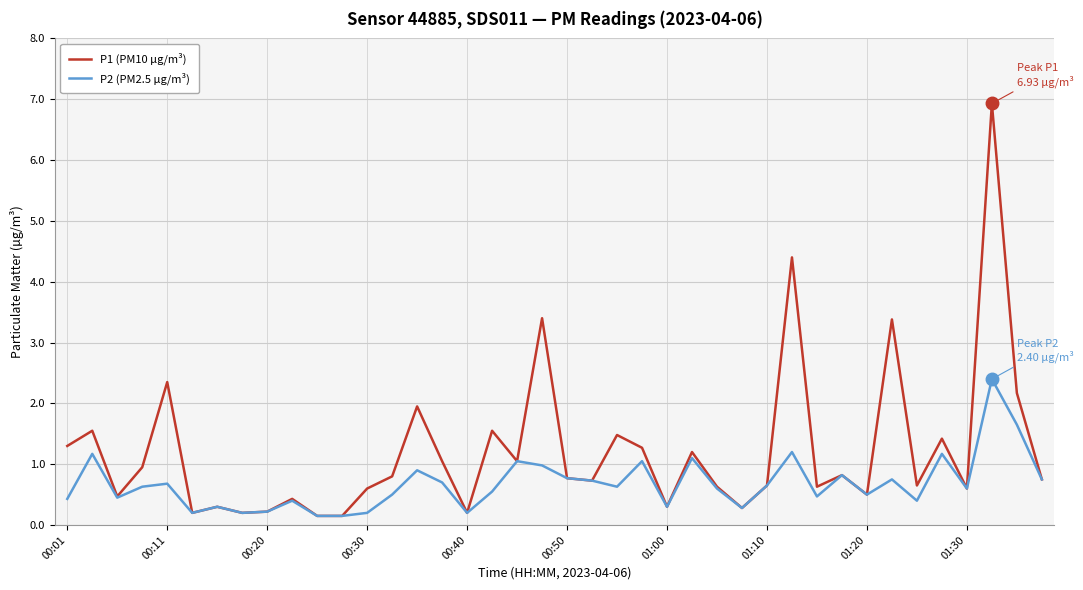

List the series in order of their overall mean, lowest first.

P2 (PM2.5 µg/m³), P1 (PM10 µg/m³)